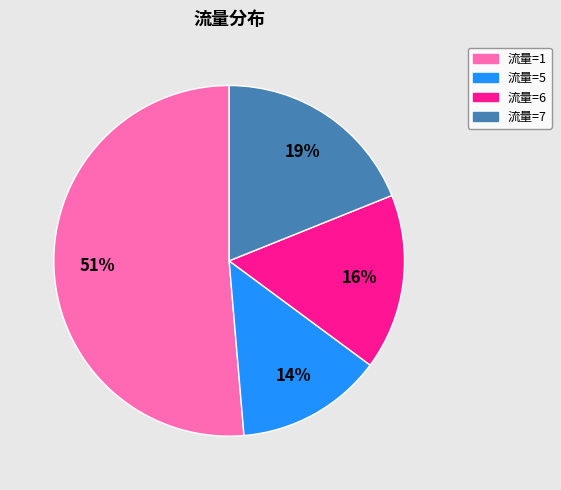

To the nearest percent, what is the average slice percentage?

25%